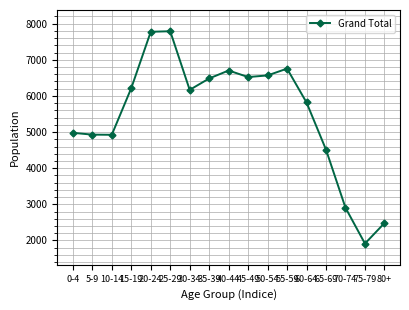

What is the ratio of the value at 40-44 to the value at 35-39?

1.0